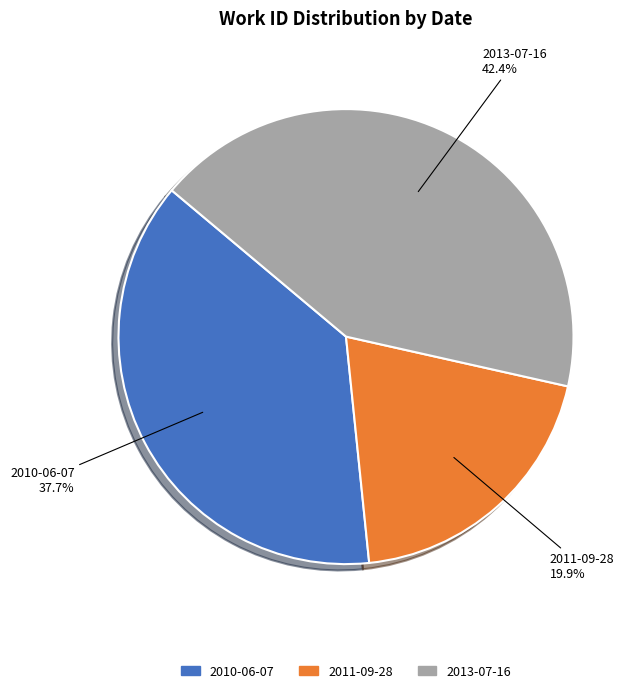

Which category has the smallest portion of the pie?

2011-09-28